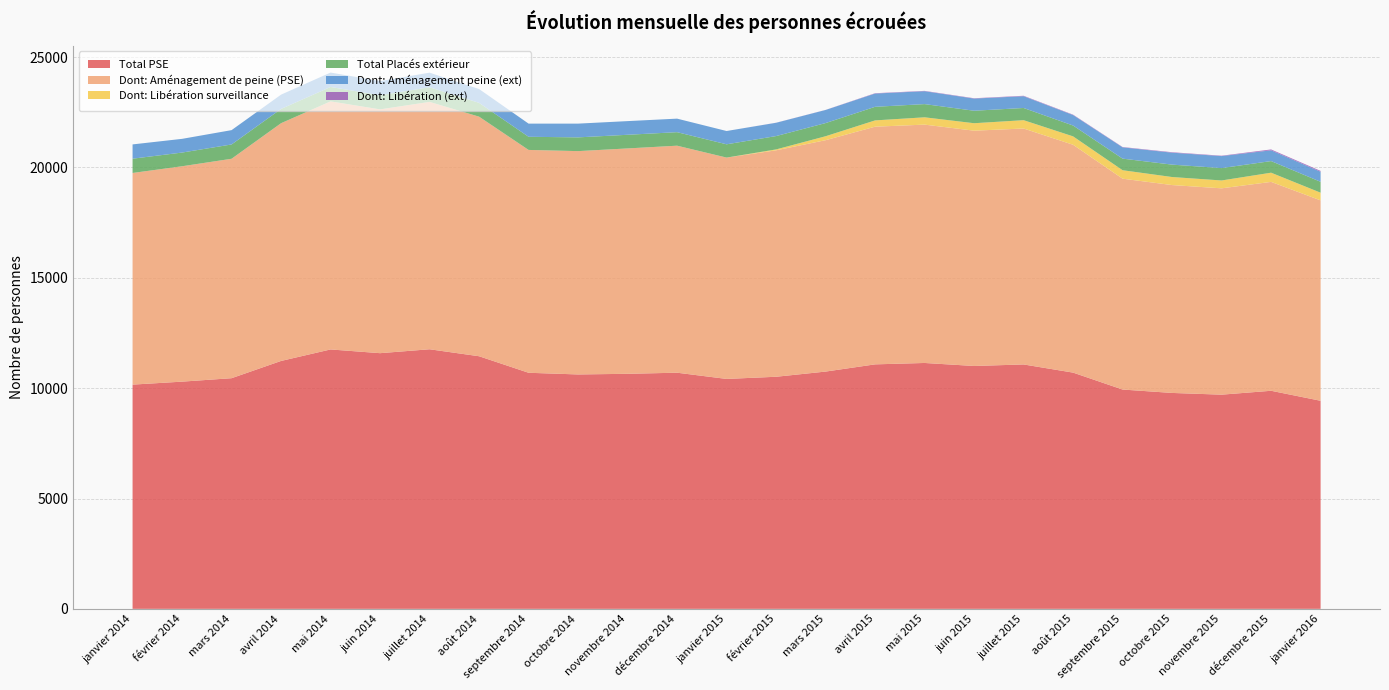

Reading left to right, list all the values displayed in this chart.

Total PSE: janvier 2014=10161	février 2014=10296	mars 2014=10452	avril 2014=11234	mai 2014=11755	juin 2014=11586	juillet 2014=11763	août 2014=11447	septembre 2014=10698	octobre 2014=10622	novembre 2014=10651	décembre 2014=10701	janvier 2015=10419	février 2015=10517	mars 2015=10752	avril 2015=11079	mai 2015=11142	juin 2015=11006	juillet 2015=11075	août 2015=10705	septembre 2015=9938	octobre 2015=9784	novembre 2015=9706	décembre 2015=9882	janvier 2016=9429
Dont: Aménagement de peine (PSE): janvier 2014=9591	février 2014=9760	mars 2014=9943	avril 2014=10773	mai 2014=11241	juin 2014=11048	juillet 2014=11210	août 2014=10856	septembre 2014=10098	octobre 2014=10120	novembre 2014=10213	décembre 2014=10287	janvier 2015=10030	février 2015=10261	mars 2015=10485	avril 2015=10770	mai 2015=10801	juin 2015=10662	juillet 2015=10692	août 2015=10325	septembre 2015=9555	octobre 2015=9420	novembre 2015=9350	décembre 2015=9466	janvier 2016=9081
Dont: Libération surveillance: janvier 2014=0	février 2014=0	mars 2014=0	avril 2014=0	mai 2014=0	juin 2014=0	juillet 2014=0	août 2014=0	septembre 2014=0	octobre 2014=0	novembre 2014=0	décembre 2014=0	janvier 2015=0	février 2015=41	mars 2015=179	avril 2015=285	mai 2015=331	juin 2015=338	juillet 2015=377	août 2015=380	septembre 2015=383	octobre 2015=364	novembre 2015=356	décembre 2015=416	janvier 2016=348
Total Placés extérieur: janvier 2014=647	février 2014=621	mars 2014=649	avril 2014=647	mai 2014=653	juin 2014=640	juillet 2014=662	août 2014=626	septembre 2014=596	octobre 2014=623	novembre 2014=619	décembre 2014=613	janvier 2015=602	février 2015=605	mars 2015=597	avril 2015=616	mai 2015=599	juin 2015=566	juillet 2015=553	août 2015=492	septembre 2015=526	octobre 2015=562	novembre 2015=561	décembre 2015=527	janvier 2016=494
Dont: Aménagement peine (ext): janvier 2014=647	février 2014=621	mars 2014=649	avril 2014=647	mai 2014=653	juin 2014=640	juillet 2014=662	août 2014=626	septembre 2014=596	octobre 2014=623	novembre 2014=619	décembre 2014=613	janvier 2015=602	février 2015=602	mars 2015=593	avril 2015=601	mai 2015=584	juin 2015=551	juillet 2015=533	août 2015=475	septembre 2015=512	octobre 2015=541	novembre 2015=544	décembre 2015=488	janvier 2016=455
Dont: Libération (ext): janvier 2014=0	février 2014=0	mars 2014=0	avril 2014=0	mai 2014=0	juin 2014=0	juillet 2014=0	août 2014=0	septembre 2014=0	octobre 2014=0	novembre 2014=0	décembre 2014=0	janvier 2015=0	février 2015=3	mars 2015=4	avril 2015=15	mai 2015=15	juin 2015=15	juillet 2015=20	août 2015=17	septembre 2015=14	octobre 2015=21	novembre 2015=17	décembre 2015=39	janvier 2016=39